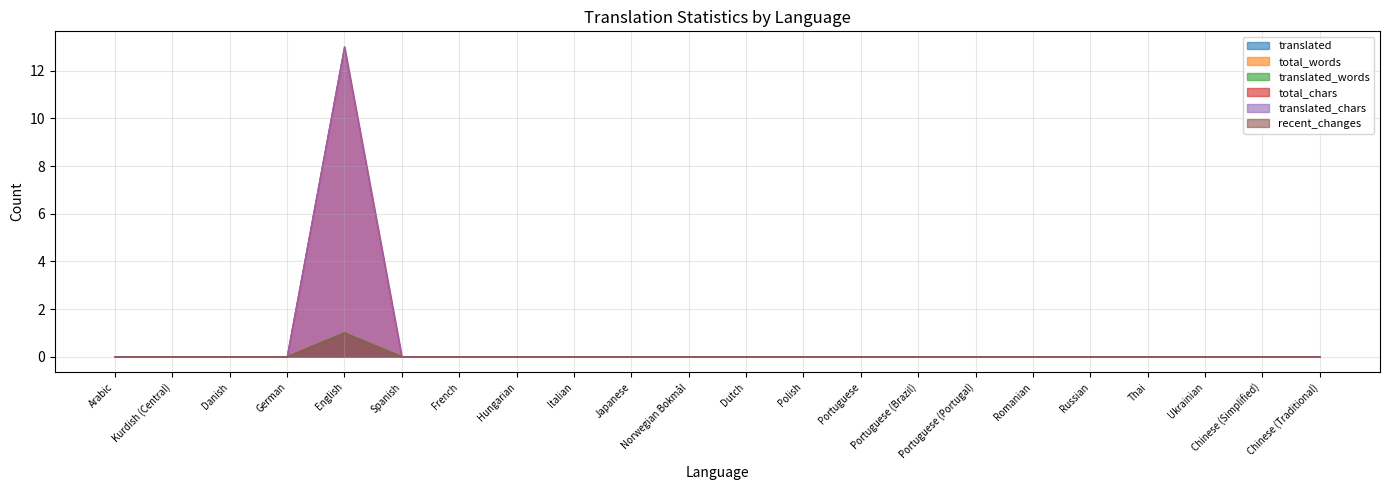

True or false: total_words and translated_chars intersect in this chart.

False